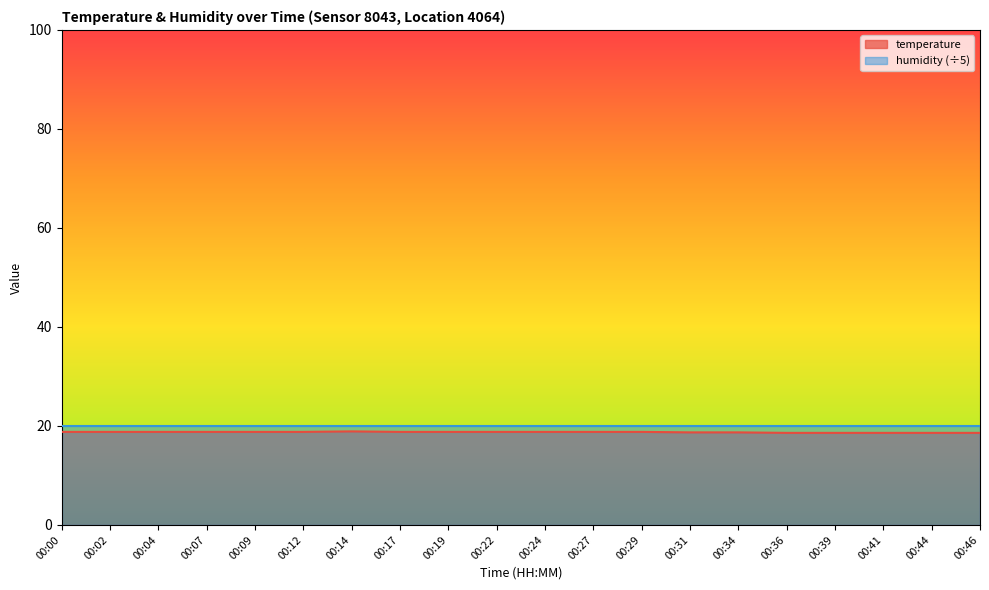

List the labels in order of value, largest first.

00:14, 00:00, 00:02, 00:04, 00:07, 00:09, 00:12, 00:17, 00:19, 00:22, 00:24, 00:27, 00:29, 00:31, 00:34, 00:36, 00:39, 00:41, 00:44, 00:46